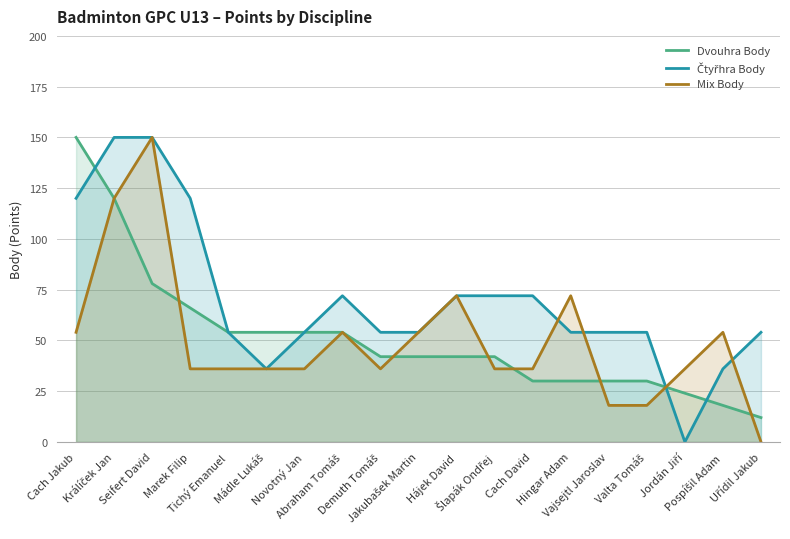

Reading left to right, extract all data points from this chart.

Dvouhra Body: Cach Jakub=150	Králíček Jan=120	Seifert David=78	Marek Filip=66	Tichý Emanuel=54	Mádle Lukáš=54	Novotný Jan=54	Abraham Tomáš=54	Demuth Tomáš=42	Jakubašek Martin=42	Hájek David=42	Šlapák Ondřej=42	Cach David=30	Hingar Adam=30	Vajsejtl Jaroslav=30	Valta Tomáš=30	Jordán Jiří=24	Pospíšil Adam=18	Uřídil Jakub=12
Čtyřhra Body: Cach Jakub=120	Králíček Jan=150	Seifert David=150	Marek Filip=120	Tichý Emanuel=54	Mádle Lukáš=36	Novotný Jan=54	Abraham Tomáš=72	Demuth Tomáš=54	Jakubašek Martin=54	Hájek David=72	Šlapák Ondřej=72	Cach David=72	Hingar Adam=54	Vajsejtl Jaroslav=54	Valta Tomáš=54	Jordán Jiří=0	Pospíšil Adam=36	Uřídil Jakub=54
Mix Body: Cach Jakub=54	Králíček Jan=120	Seifert David=150	Marek Filip=36	Tichý Emanuel=36	Mádle Lukáš=36	Novotný Jan=36	Abraham Tomáš=54	Demuth Tomáš=36	Jakubašek Martin=54	Hájek David=72	Šlapák Ondřej=36	Cach David=36	Hingar Adam=72	Vajsejtl Jaroslav=18	Valta Tomáš=18	Jordán Jiří=36	Pospíšil Adam=54	Uřídil Jakub=0